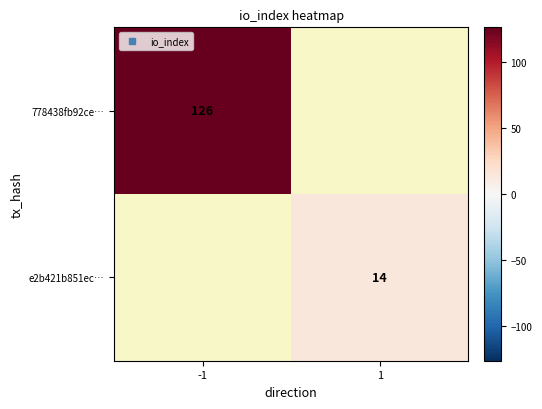

Rank the categories by 778438fb92ce… value from highest to lowest.

-1, 1